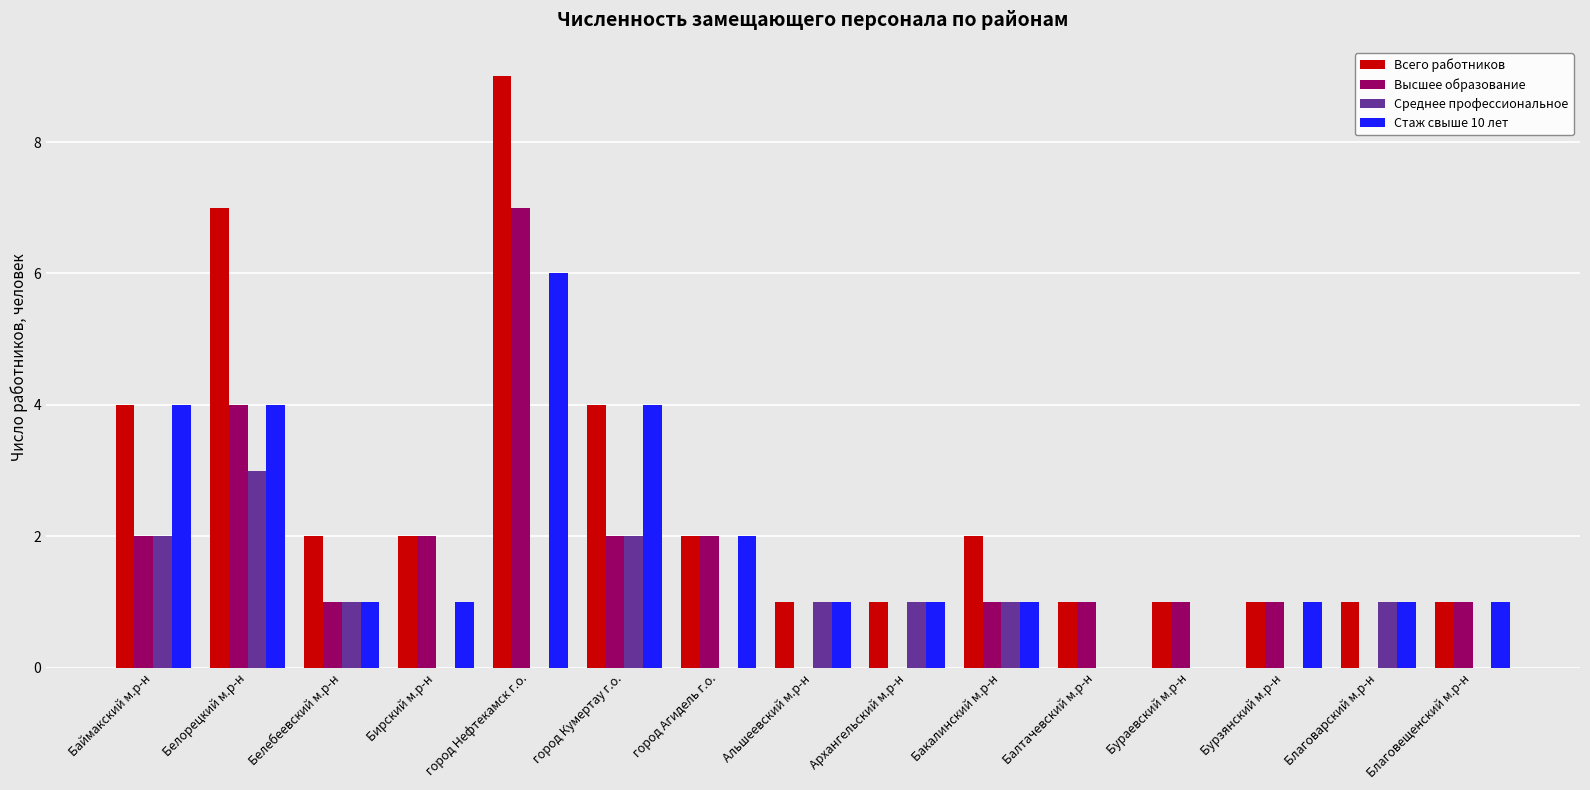

At which category is the sum across all series the highest?

город Нефтекамск г.о.